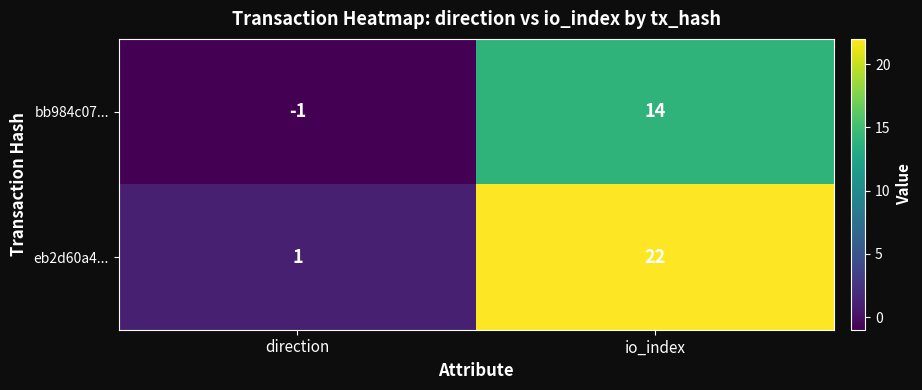

Count the number of categories in the chart.

2